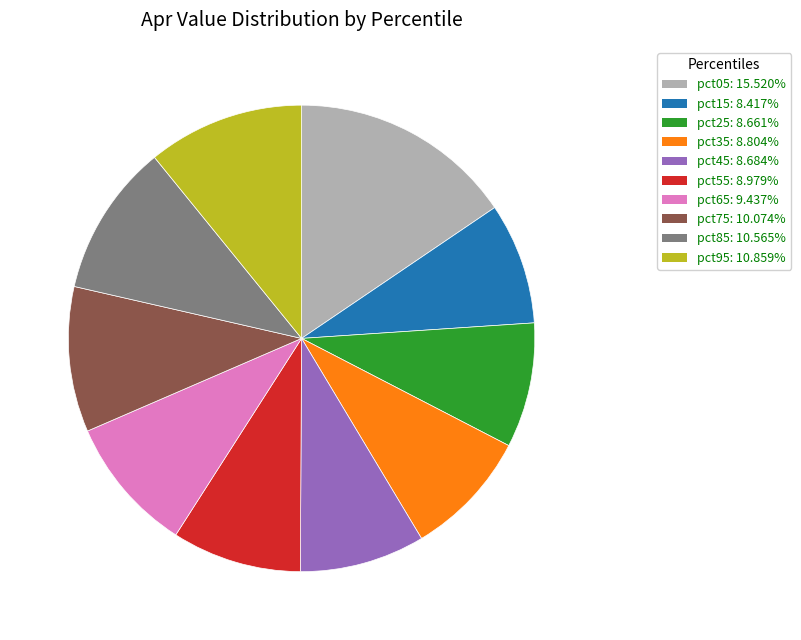

Combined, do pct85 and pct75 account for over 50%?

No